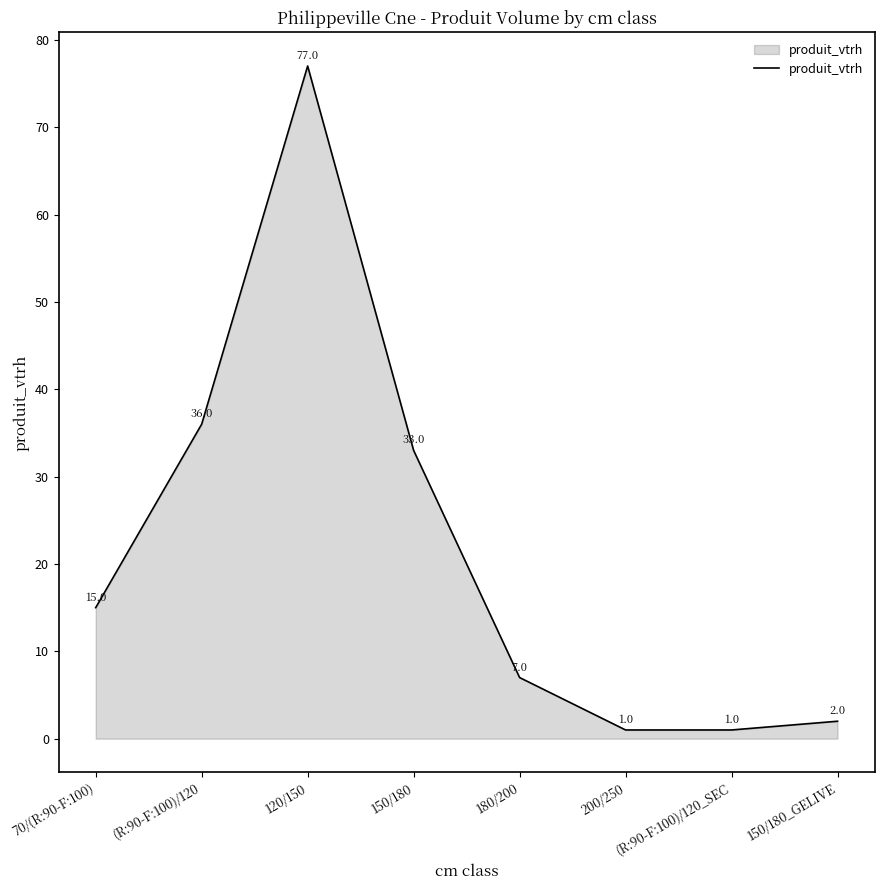

What is the ratio of the value at 70/(R:90-F:100) to the value at 150/180?

0.5